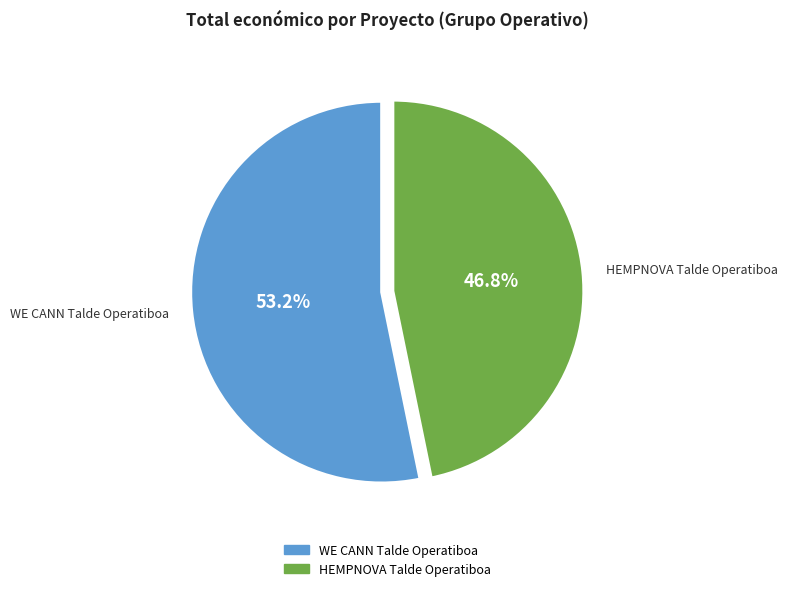

Which category has the biggest portion of the pie?

WE CANN Talde Operatiboa